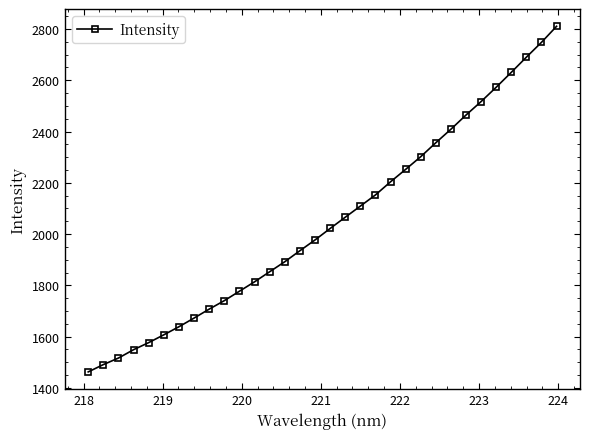

What is the smallest value displayed?

1462.6